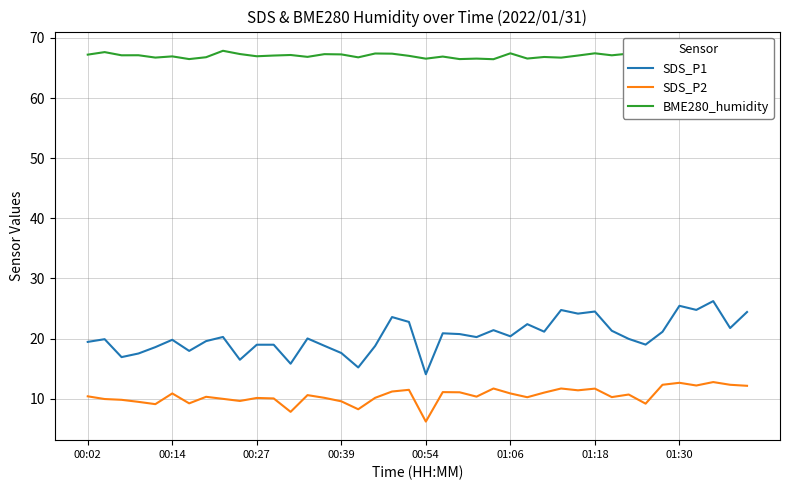

What is the value of the SDS_P2 point at the 37th from the left?

12.2